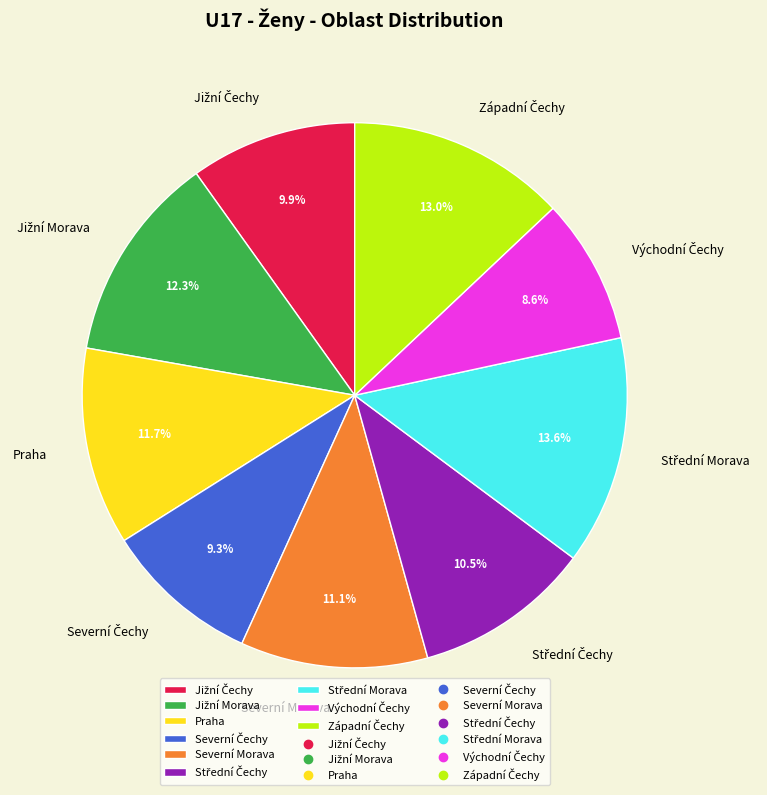

Does any single category account for the majority?

No